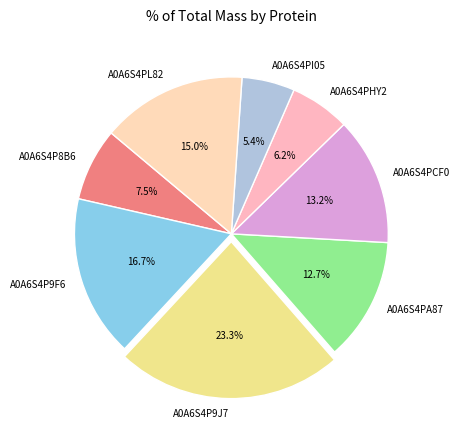

Count the number of slices in the pie.

8